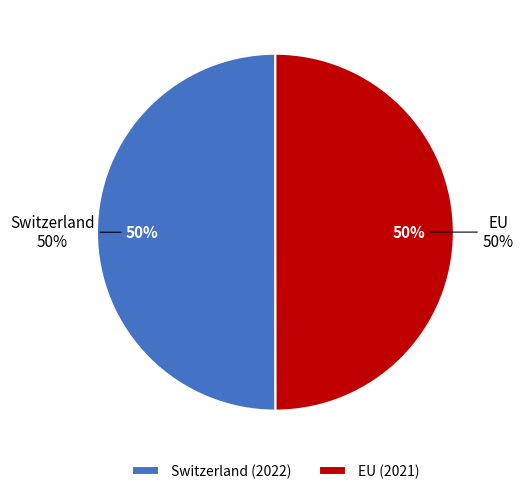

To the nearest percent, what percentage of the pie is EU?

50%